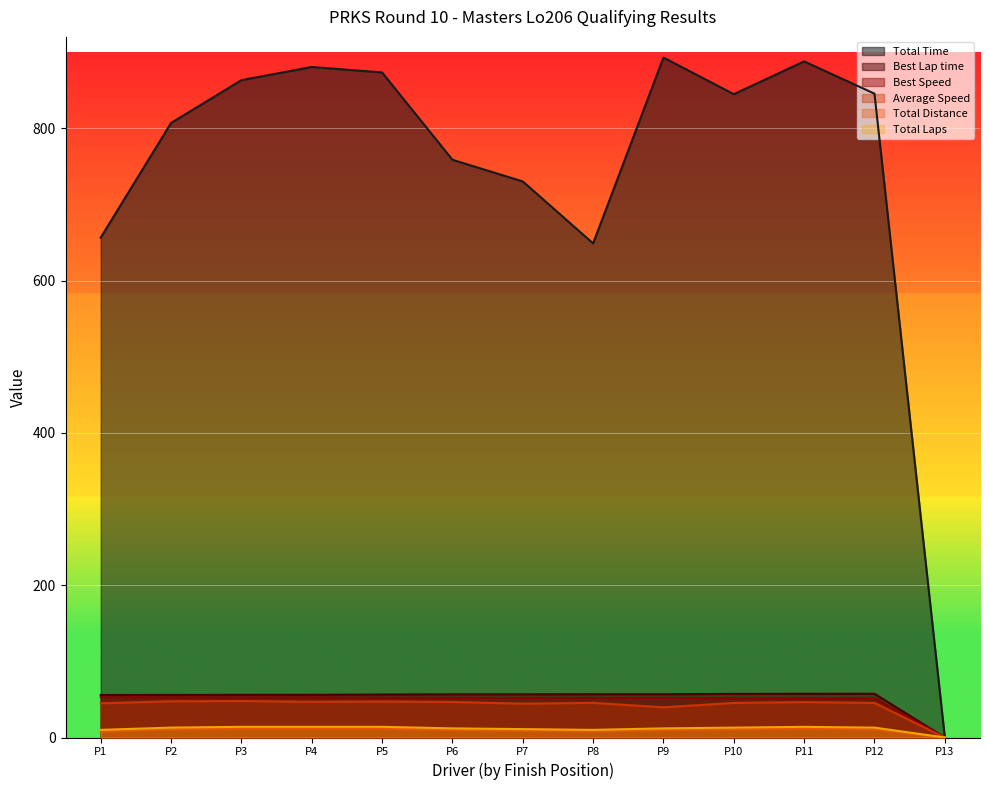

Between P2 and P8, which series saw the biggest shift?

Total Time